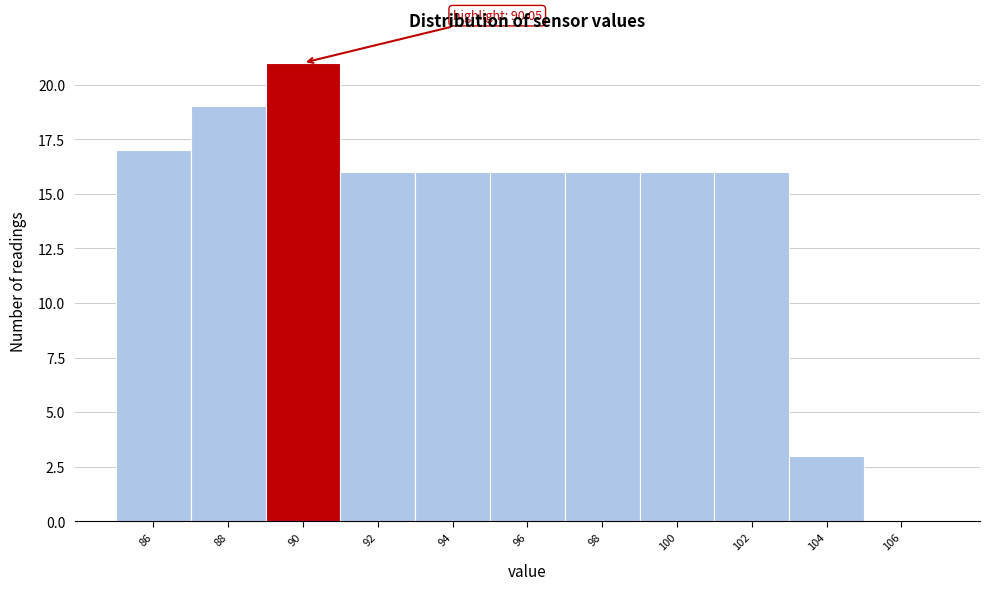

Reading left to right, what are all the values shown in this chart?

86=17	88=19	90=21	92=16	94=16	96=16	98=16	100=16	102=16	104=3	106=0